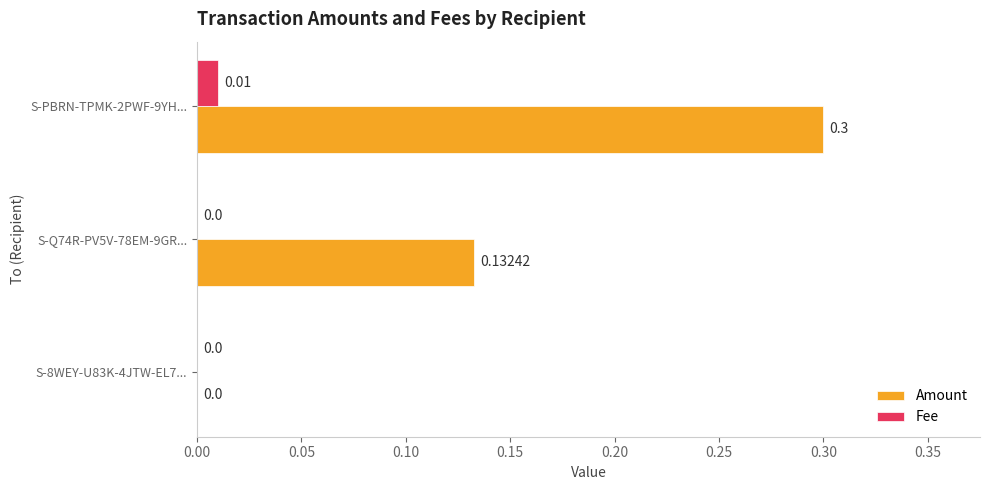

At which category is the sum across all series the highest?

S-PBRN-TPMK-2PWF-9YH...